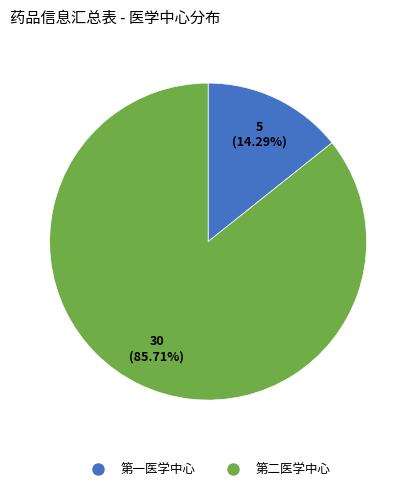

Combined, what portion of the pie is 第二医学中心 and 第一医学中心?

100.0%